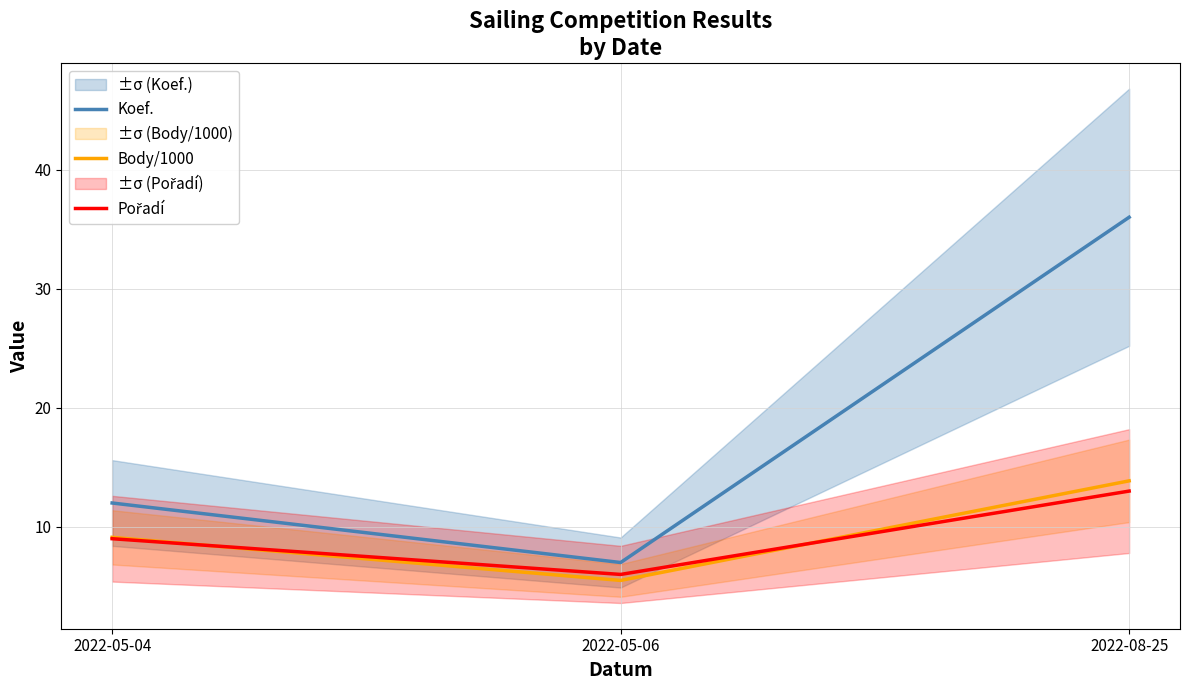

Reading right to left, list all the values displayed in this chart.

Koef.: 2022-08-25=36.0	2022-05-06=7.0	2022-05-04=12.0
Body/1000: 2022-08-25=13.9	2022-05-06=5.5	2022-05-04=9.1
Pořadí: 2022-08-25=13.0	2022-05-06=6.0	2022-05-04=9.0